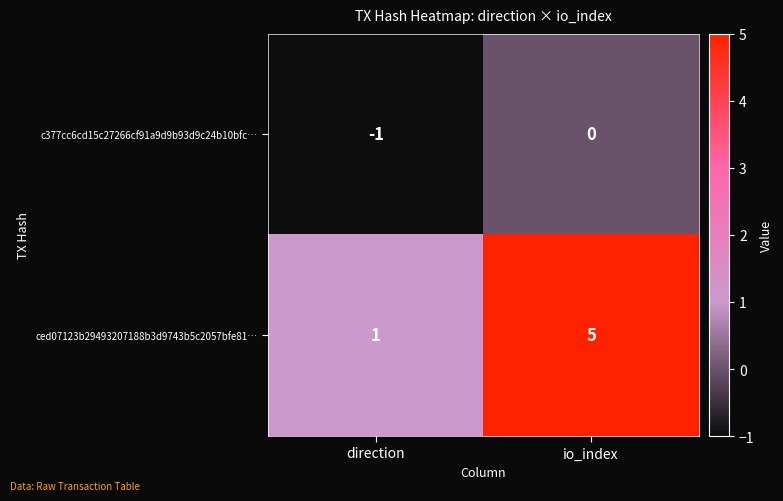

At which label is ced07123b29493207188b3d9743b5c2057bfe81… closest to 3?

direction